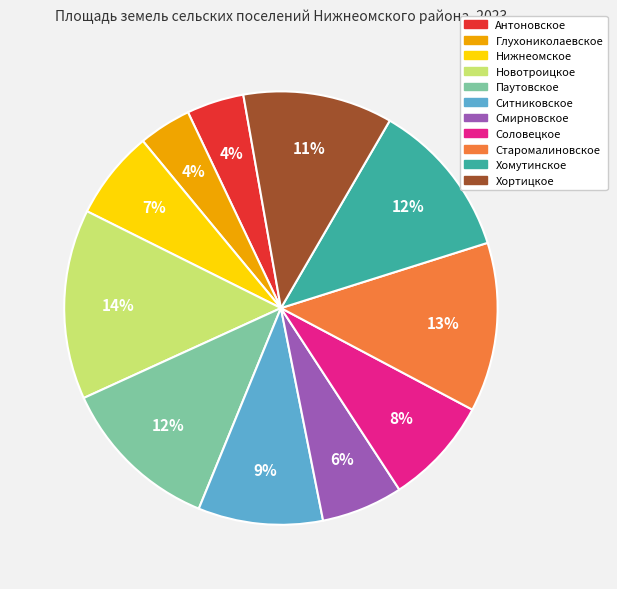

To the nearest percent, what is the difference between the Паутовское and Хортицкое slice percentages?

1%